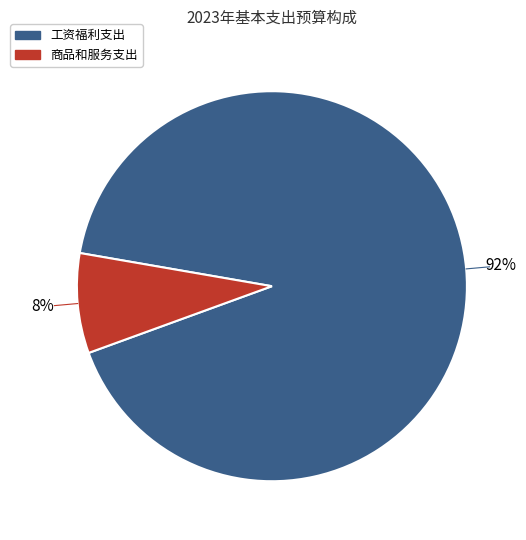

Does any single category account for the majority?

Yes